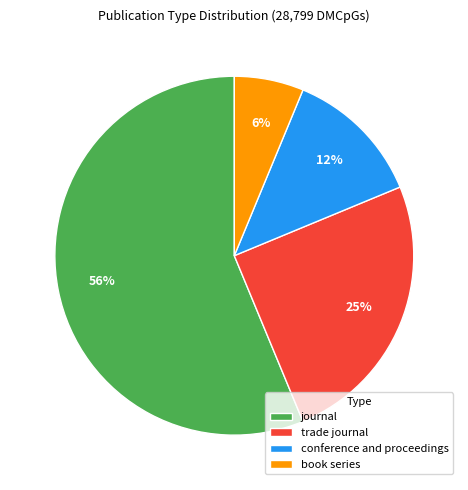

How many slices are in this pie chart?

4